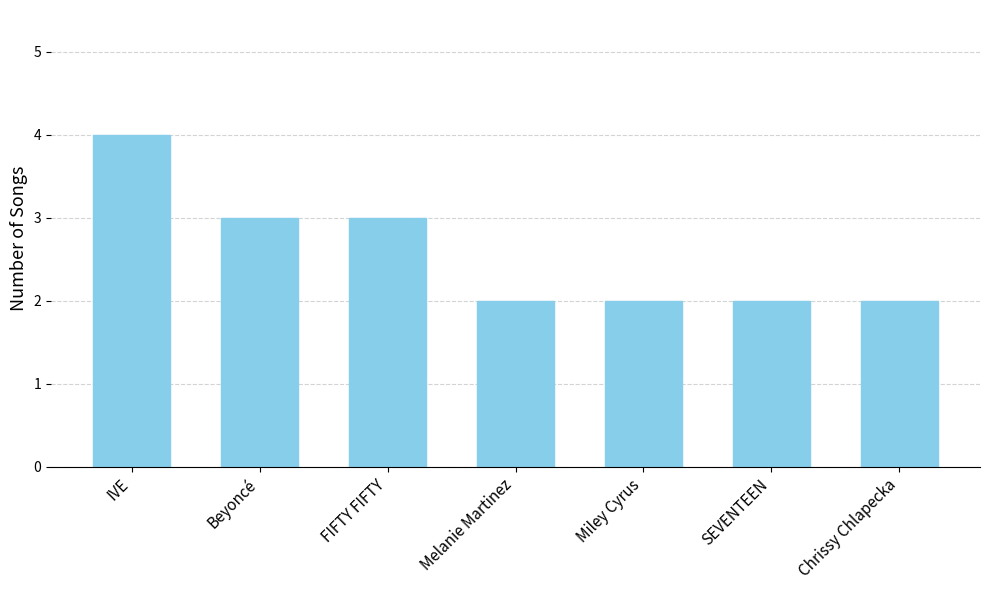

Which has a higher value, IVE or FIFTY FIFTY?

IVE